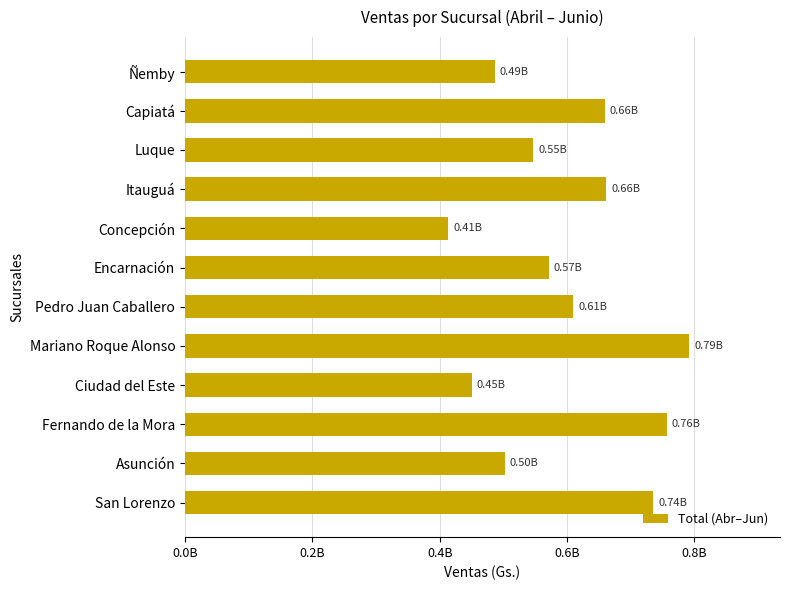

Does the chart contain any negative values?

No